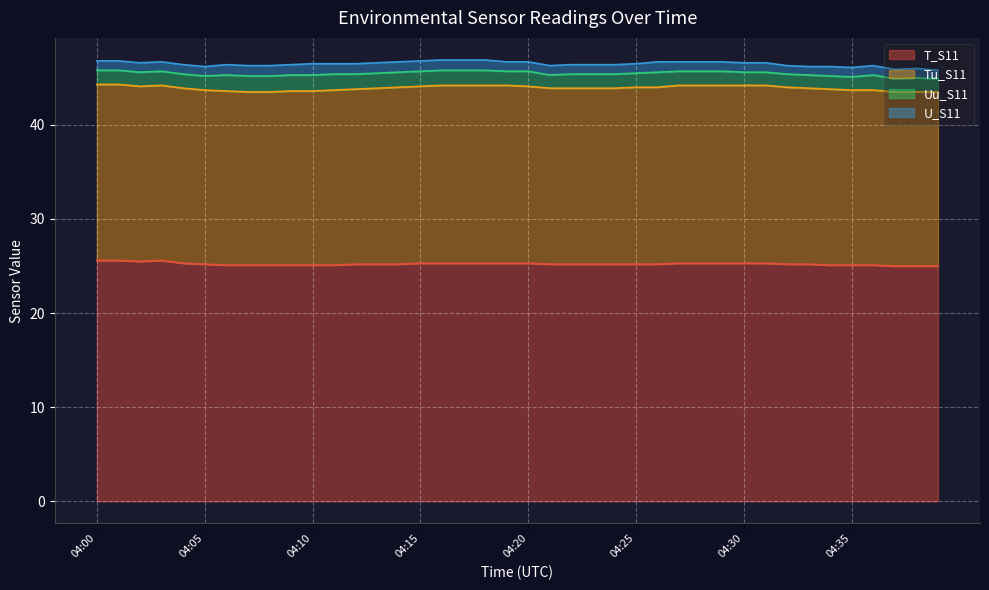

What value does the Tu_S11 series have at 04:25?

18.8